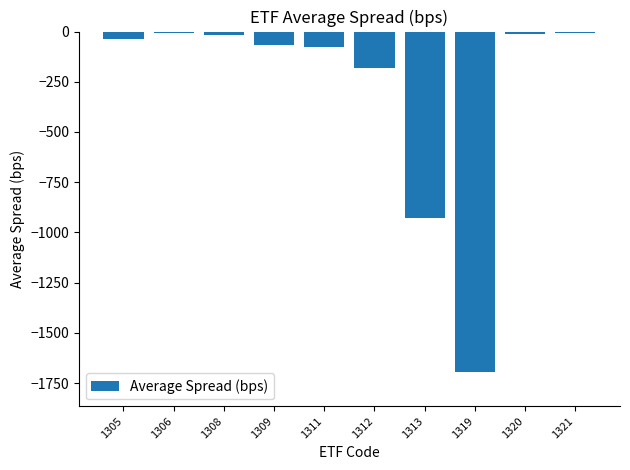

The value at 1319 is -1695.8. True or false?

True